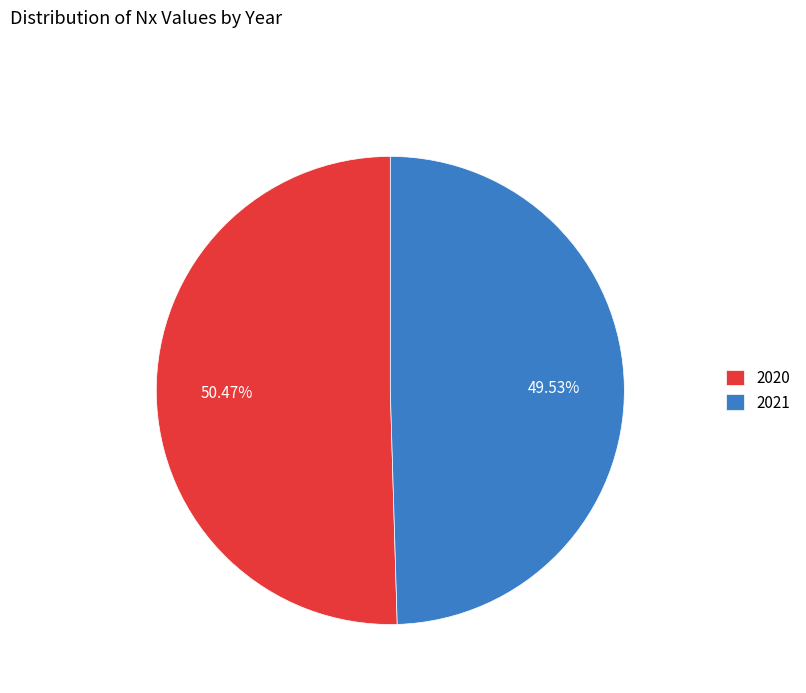

True or false: 2021 accounts for 50% of the total.

True